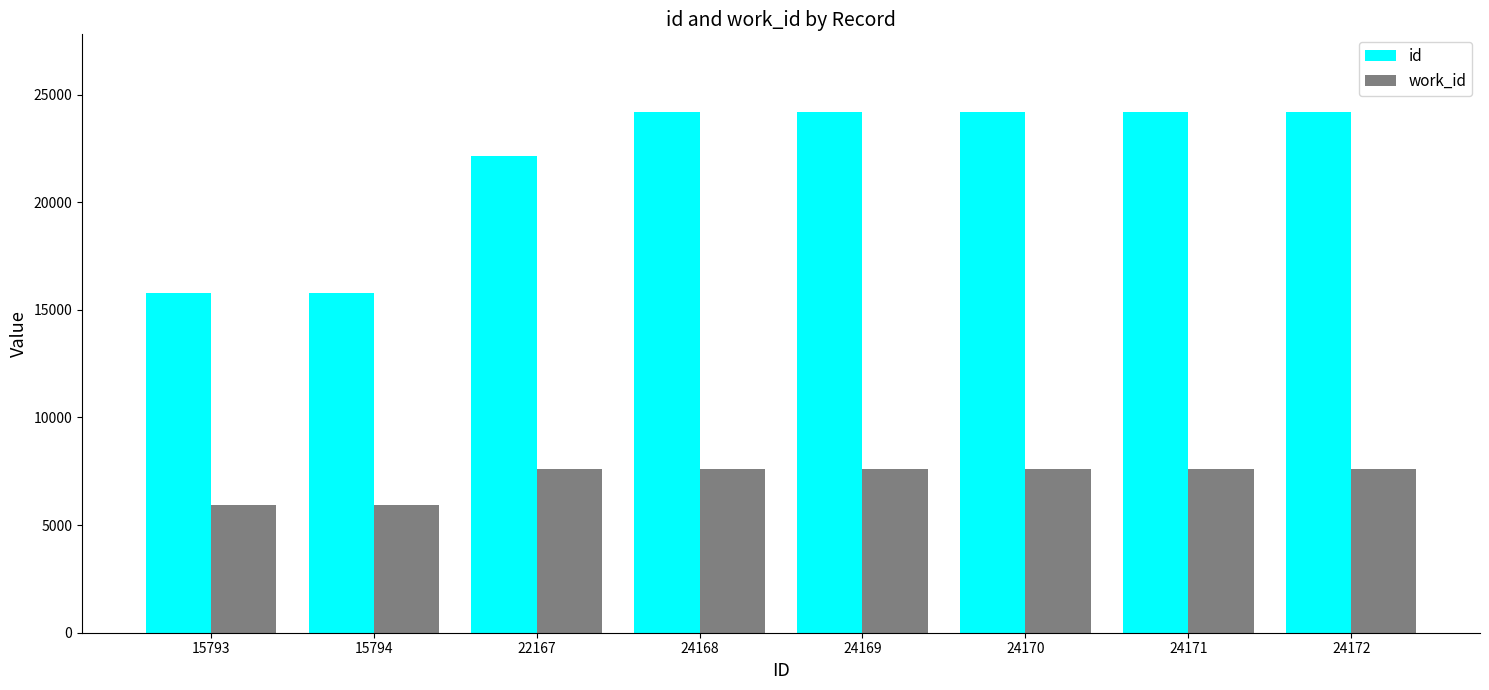

What is the average value of the id series?

21826